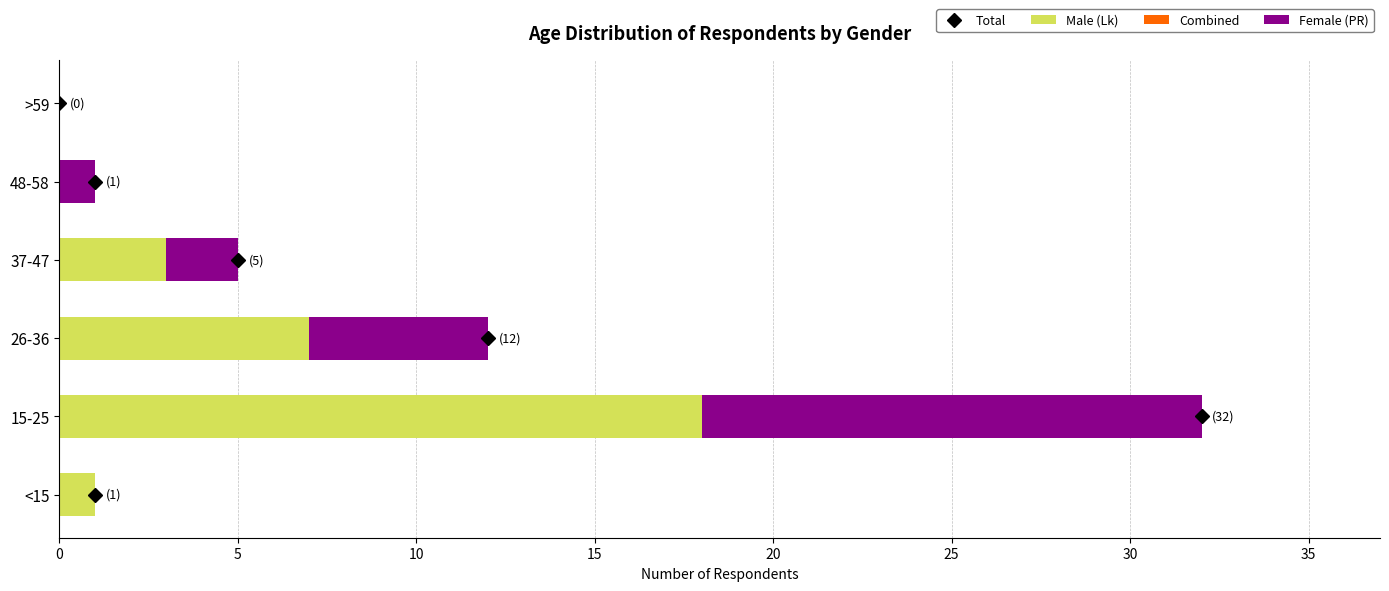

What is the sum of all Male (Lk) values?

29